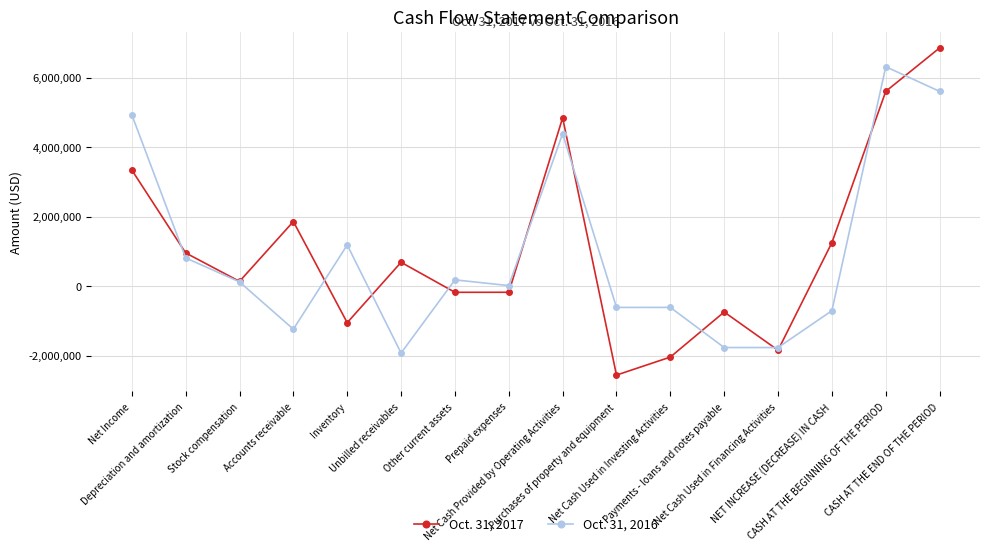

At which category does the chart reach its peak across all series?

CASH AT THE END OF THE PERIOD